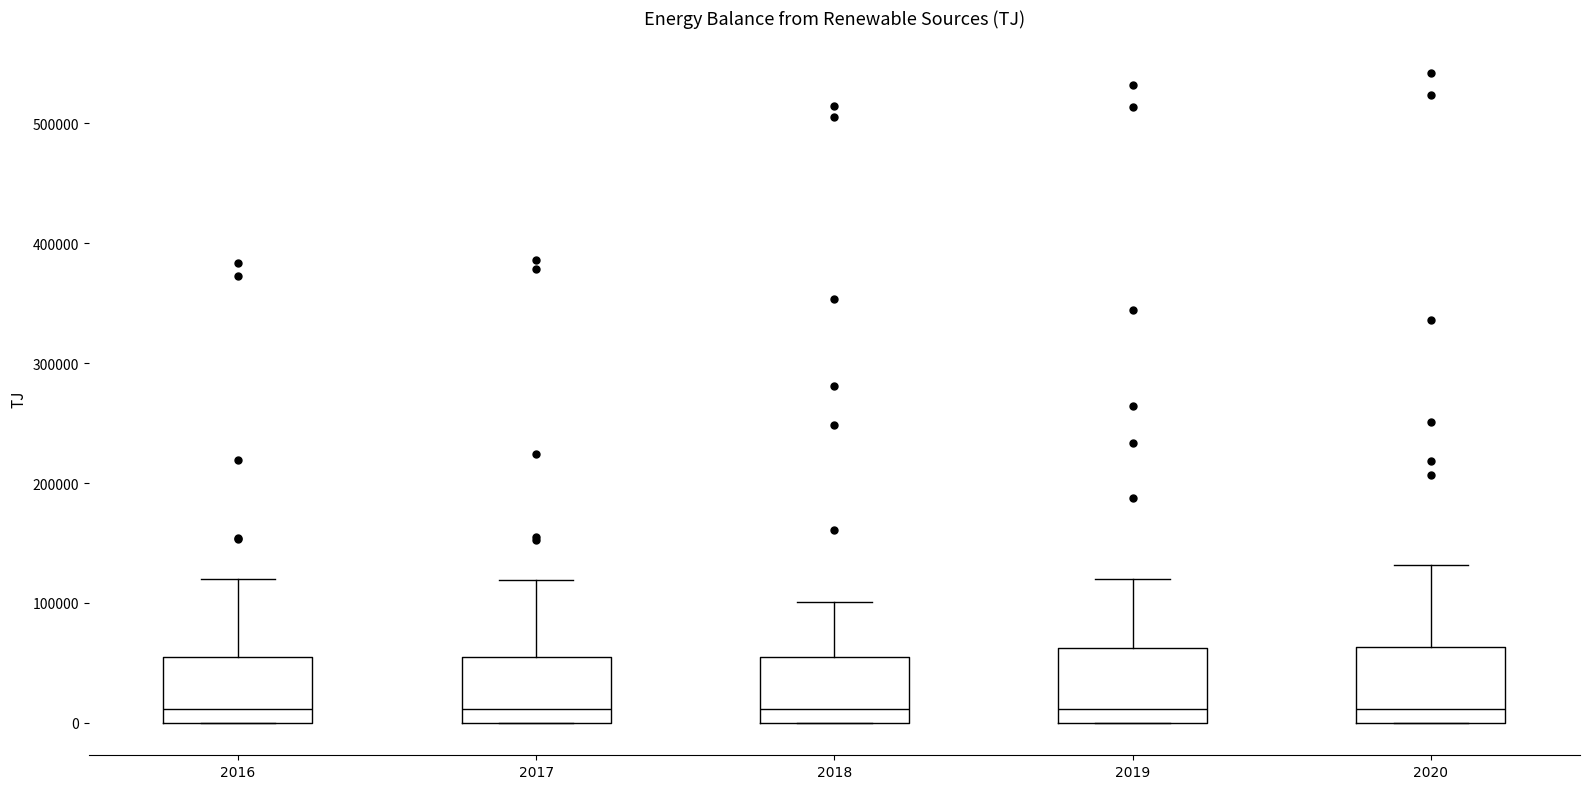

Where does the median line of the box at x = 2020 sit on the y-axis? The values are not printed on the chart, so give them approximately, as read against the axis.

10000